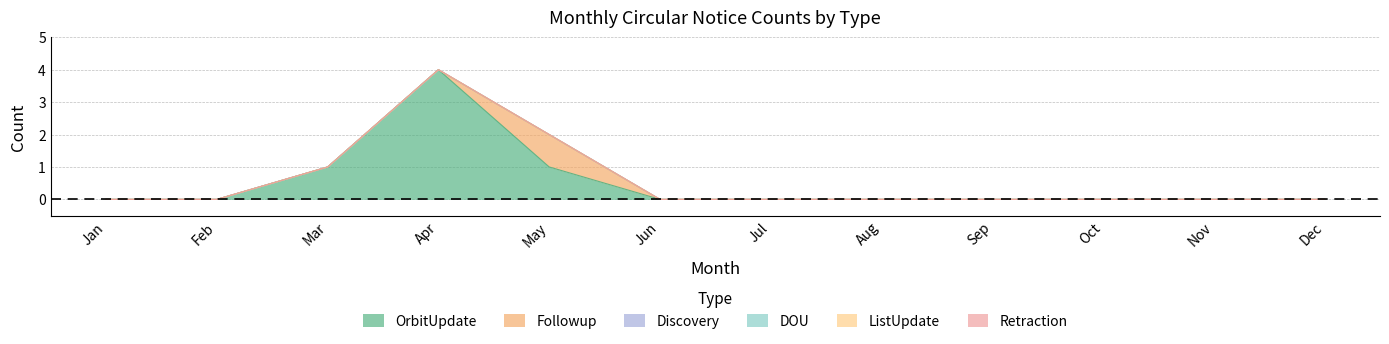

The OrbitUpdate series shows 1 at Mar. True or false?

False